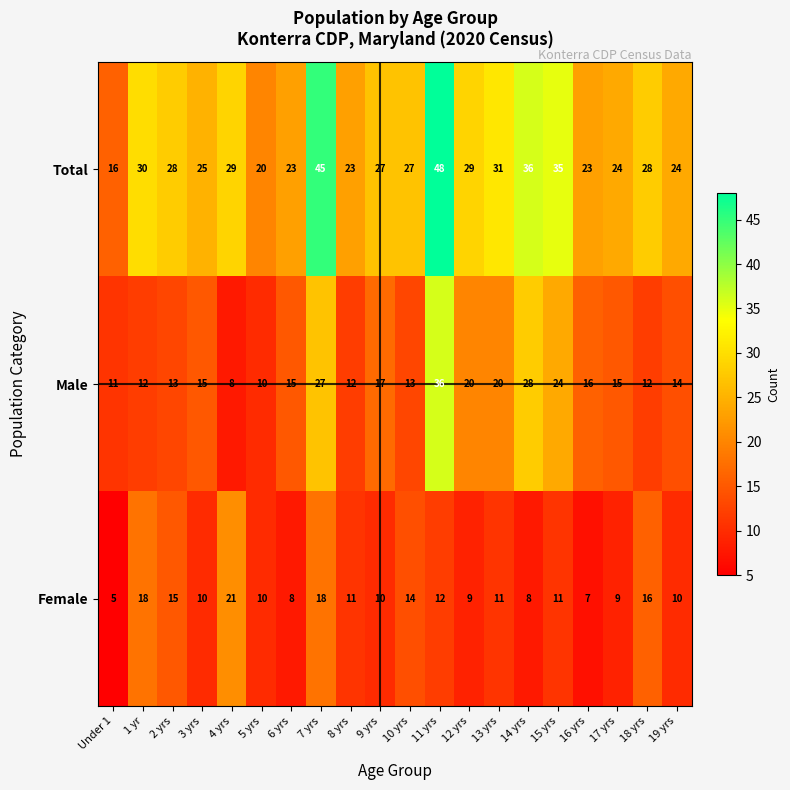

The value of Female at Under 1 is 5. True or false?

True